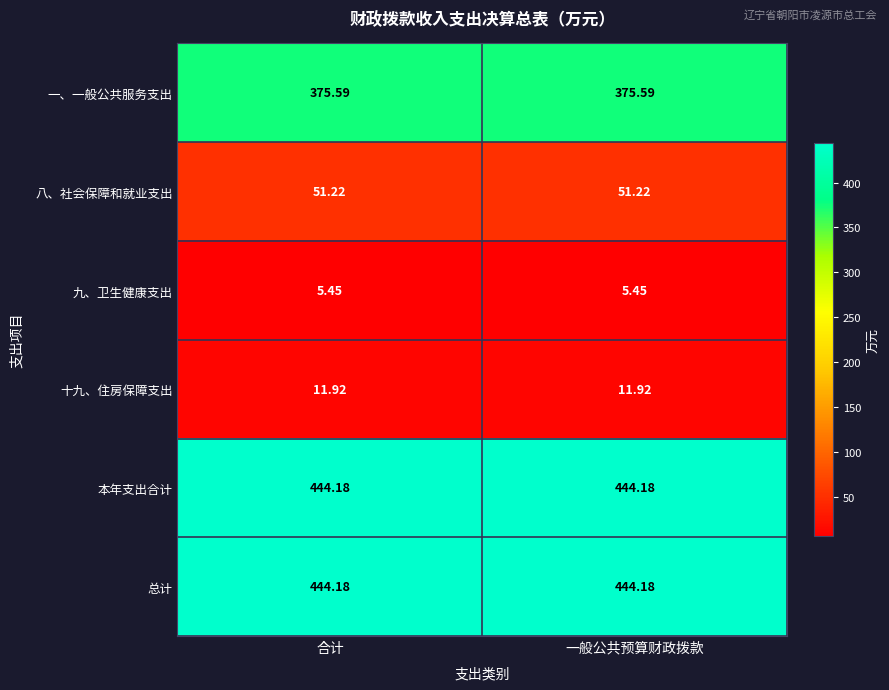

Is the value of 一、一般公共服务支出 at 合计 greater than the value of 十九、住房保障支出 at 一般公共预算财政拨款?

Yes